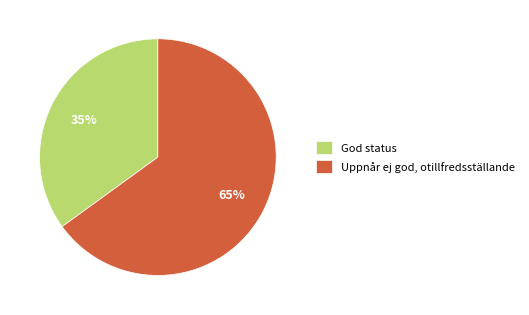

Which slice is the smallest?

God status